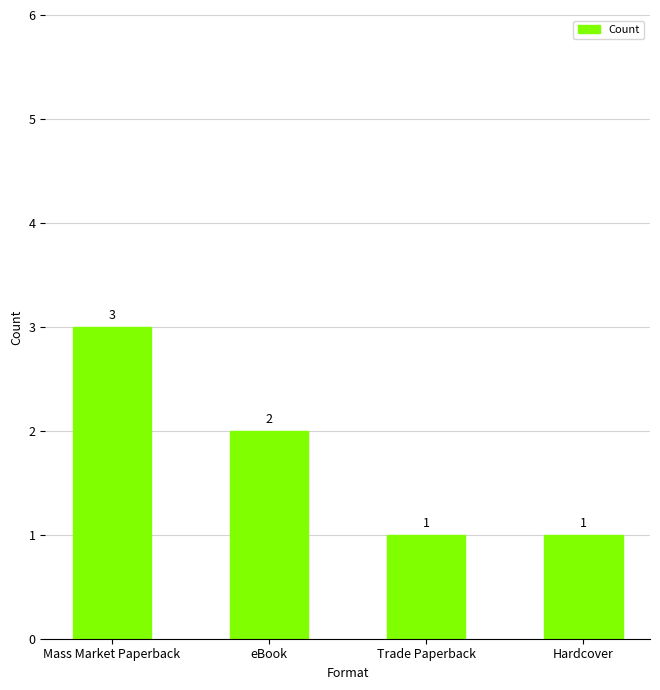

Between eBook and Mass Market Paperback, which is larger?

Mass Market Paperback